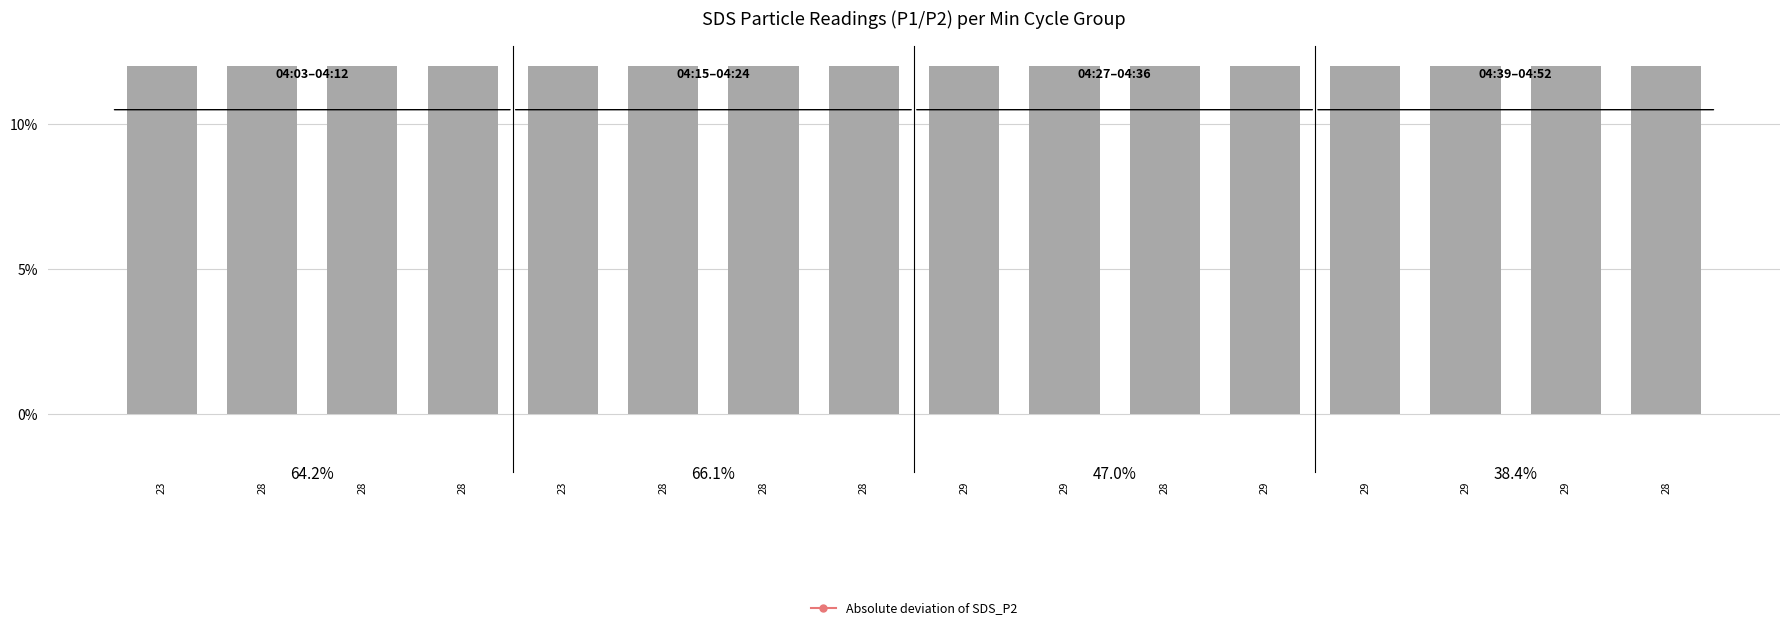

At which category does the chart reach its minimum across all series?

28